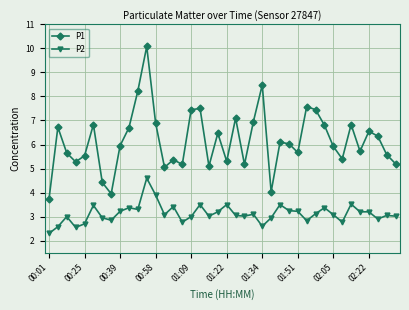

Which series has the largest total across all categories?

P1